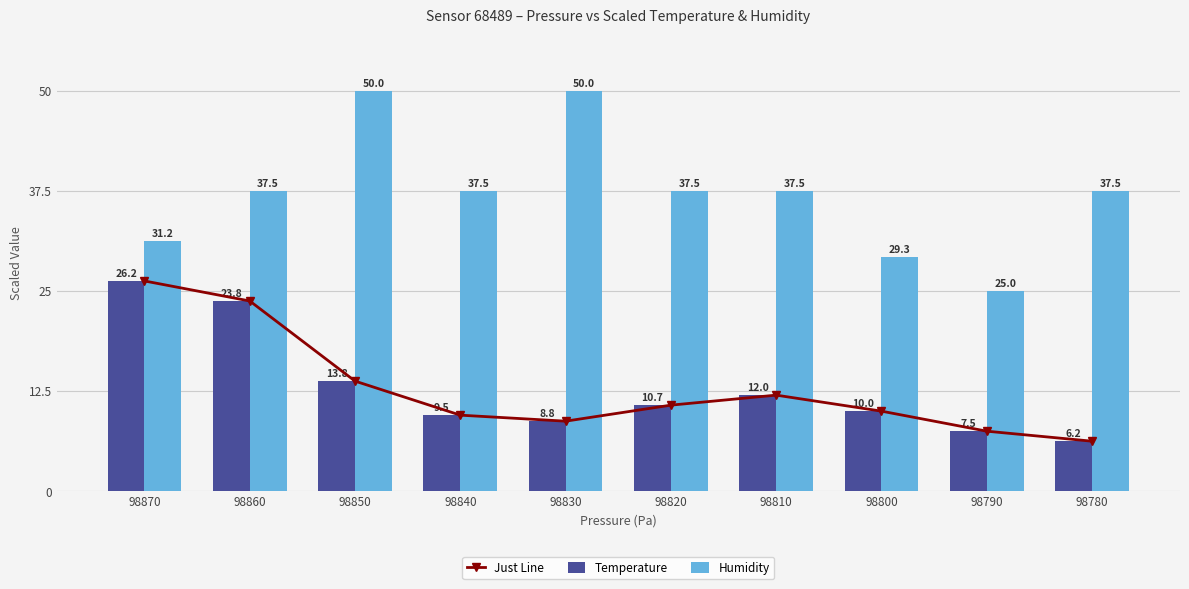

At which category does the chart reach its peak across all series?

98850